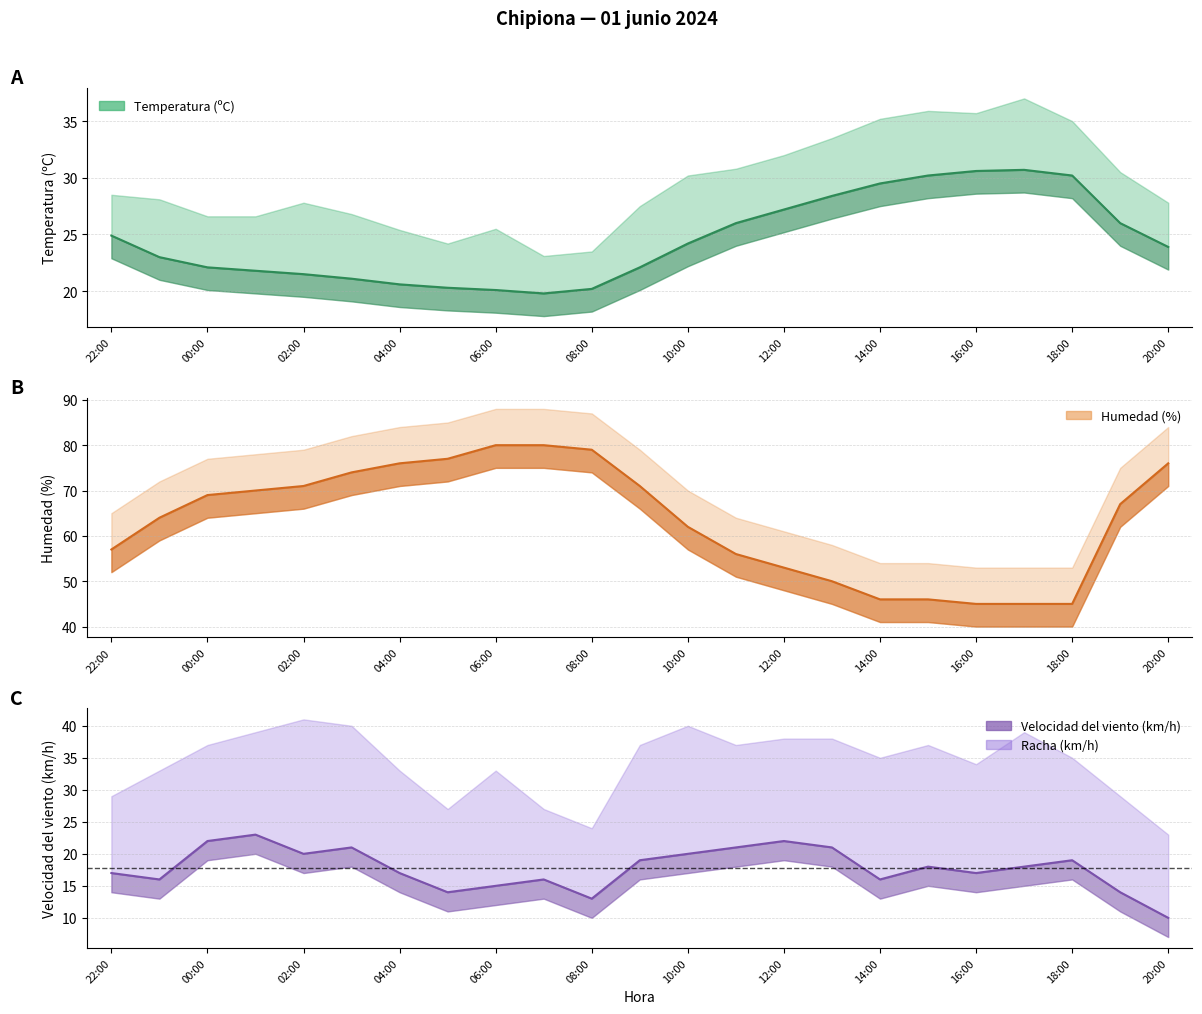

Read the Velocidad del viento (km/h) value at 03:00.

21.0